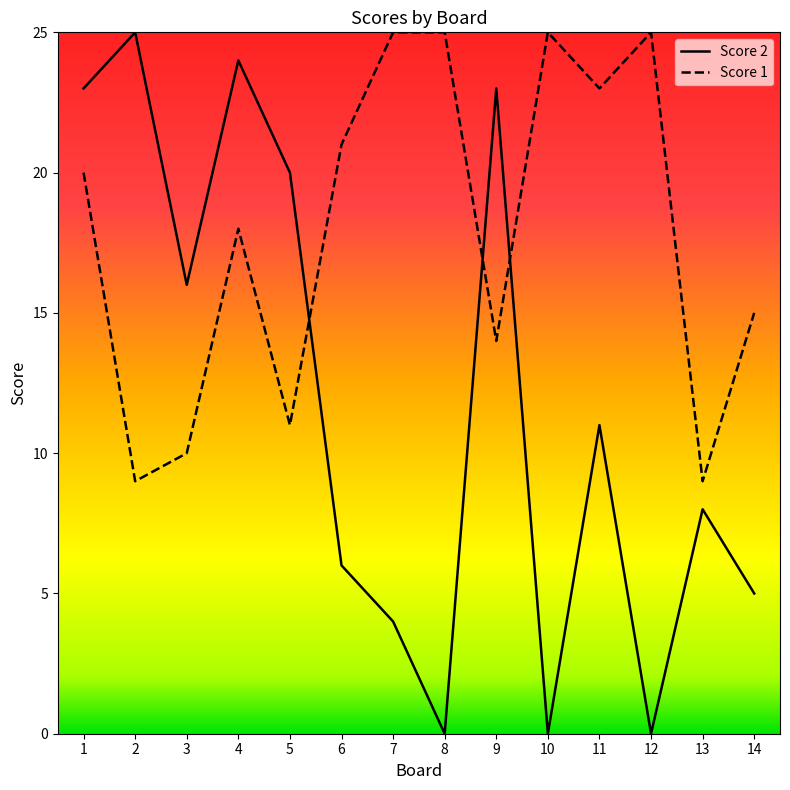

Reading left to right, extract all data points from this chart.

Score 2: 1=23	2=25	3=16	4=24	5=20	6=6	7=4	8=0	9=23	10=0	11=11	12=0	13=8	14=5
Score 1: 1=20	2=9	3=10	4=18	5=11	6=21	7=25	8=25	9=14	10=25	11=23	12=25	13=9	14=15